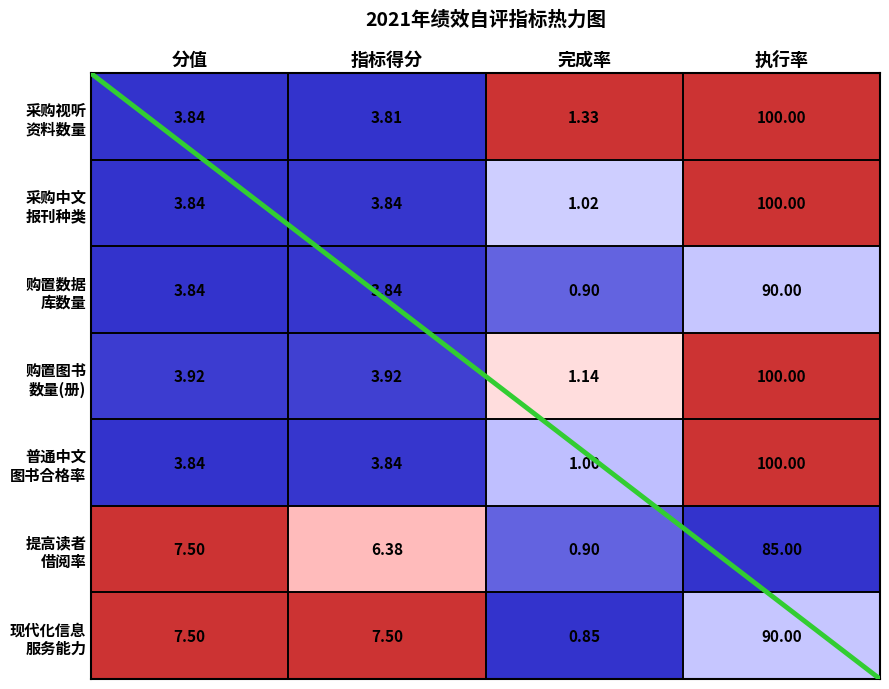

Which label corresponds to the largest value in the chart?

执行率